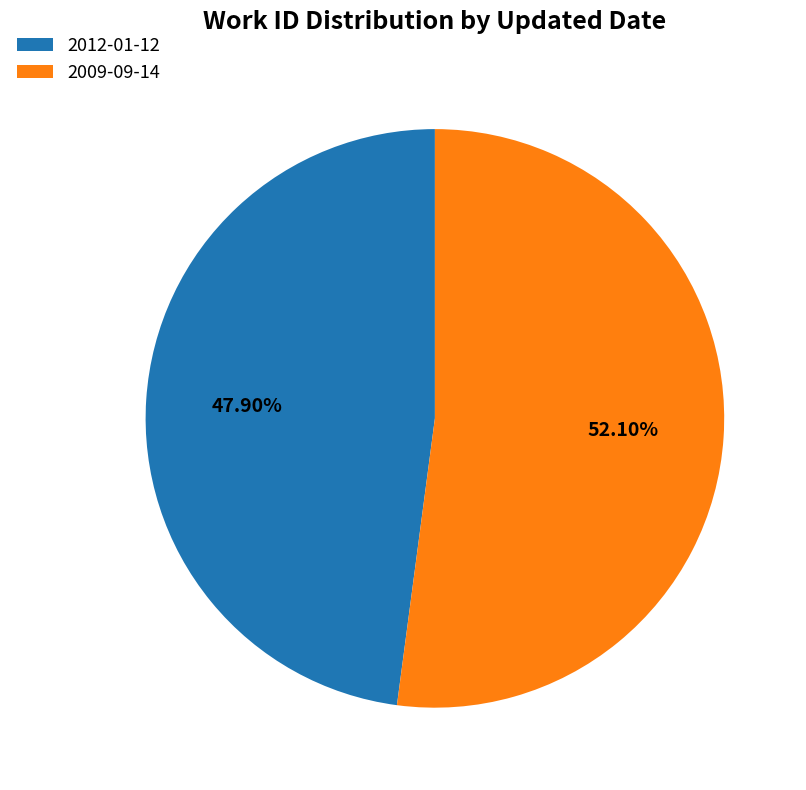

True or false: 2012-01-12 accounts for 43% of the total.

False